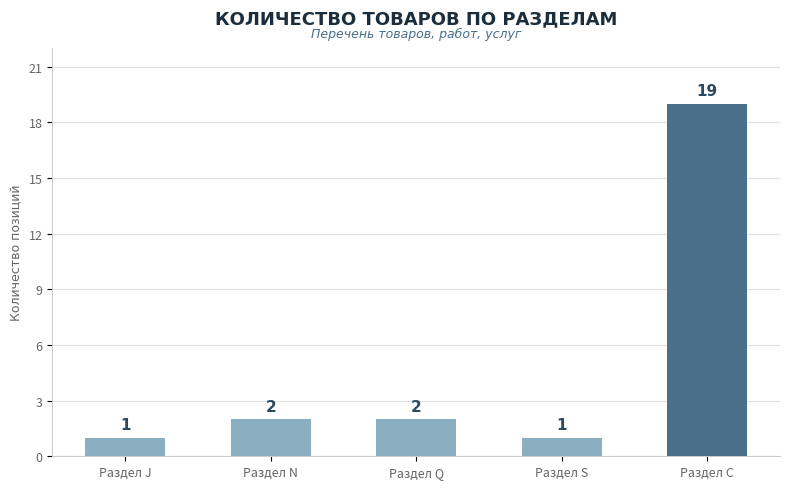

How many data points are less than 2?

2